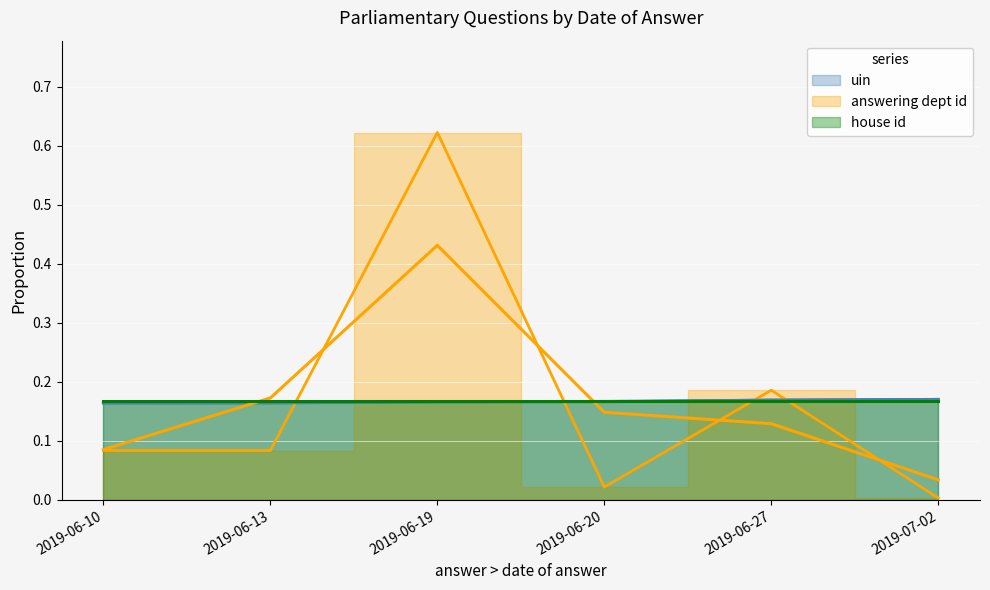

Is it true that uin equals 0.2 at 2019-06-27?

True